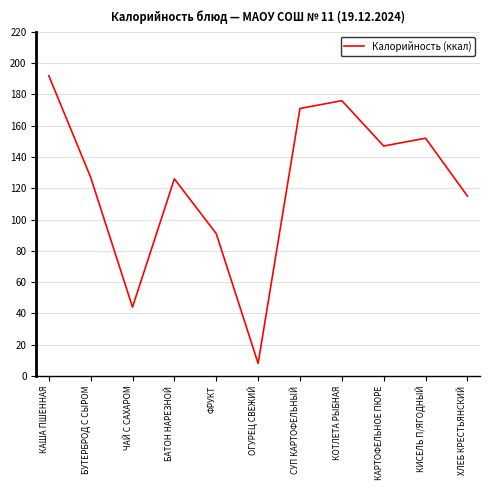

At which label is the value closest to 100?

ФРУКТ